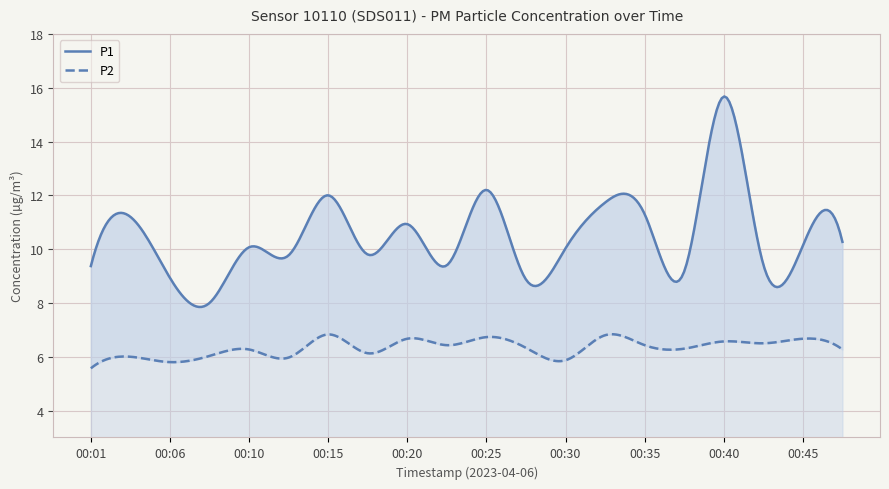

What is the sum of all P2 values?

126.2